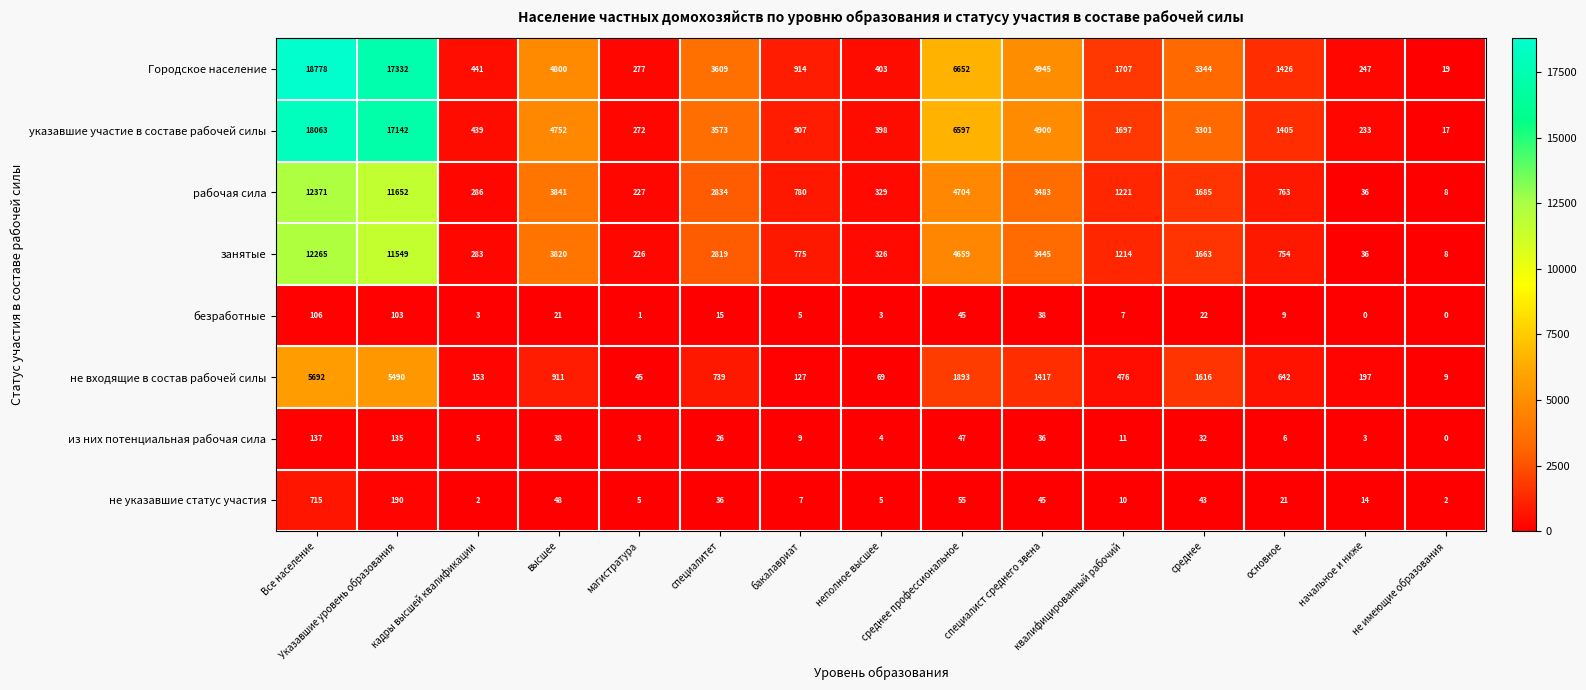

At how many categories does at least one series exceed 1396?

9